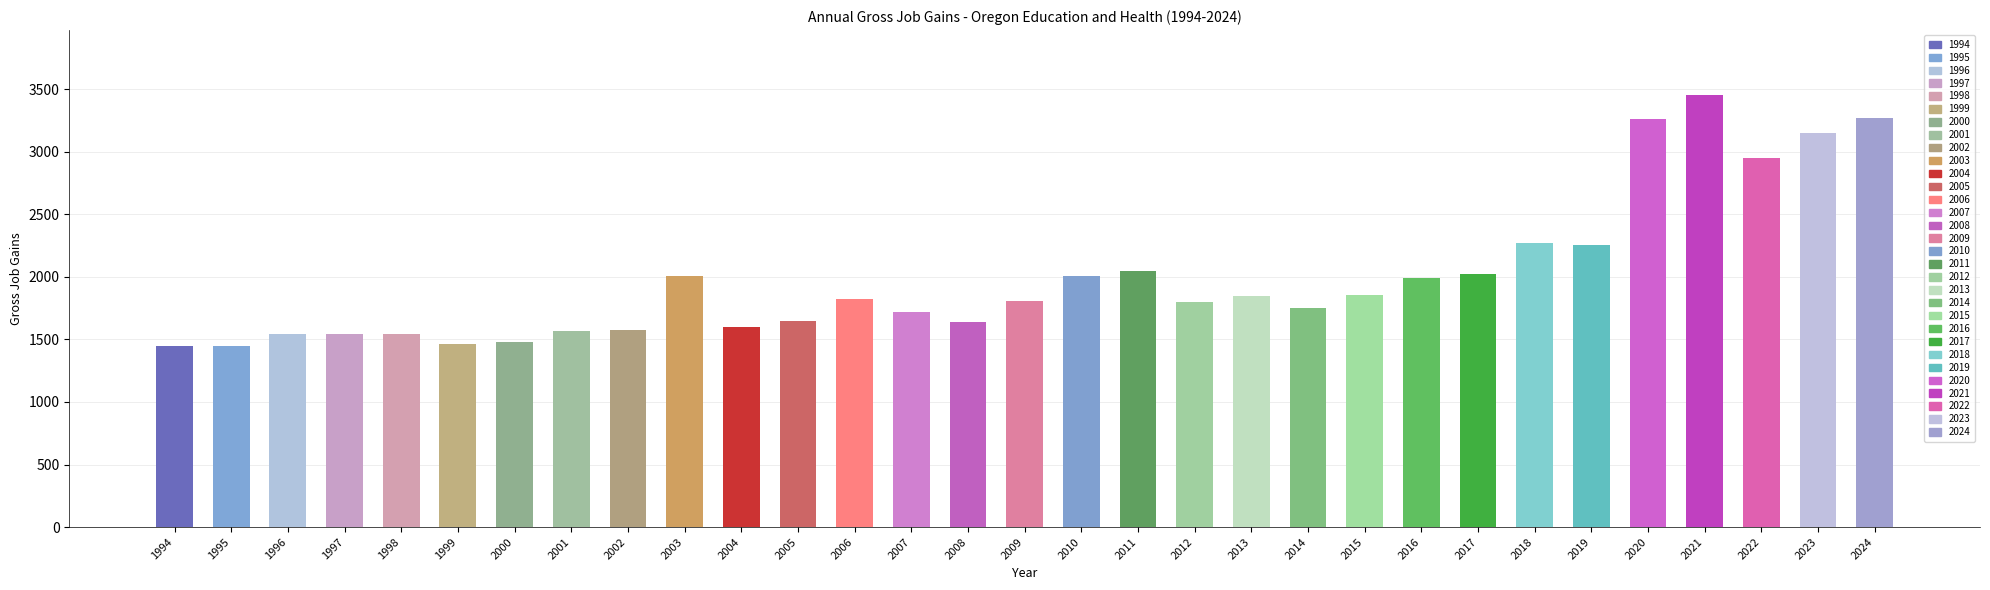

What value does the data have at 1996?

1546